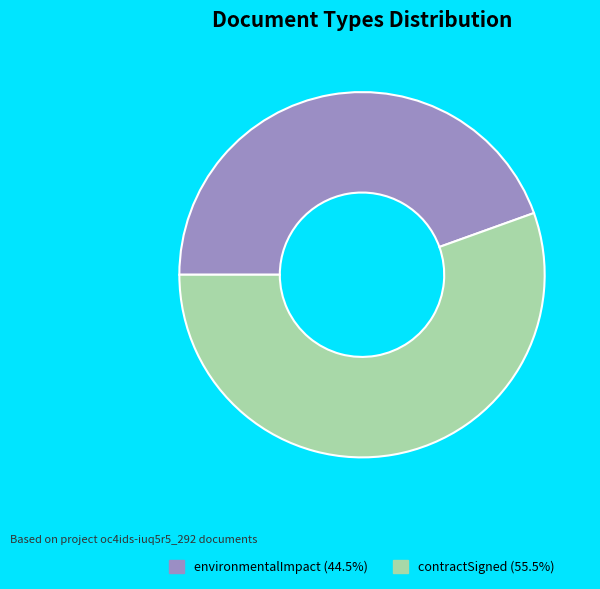

Does any single category account for the majority?

Yes